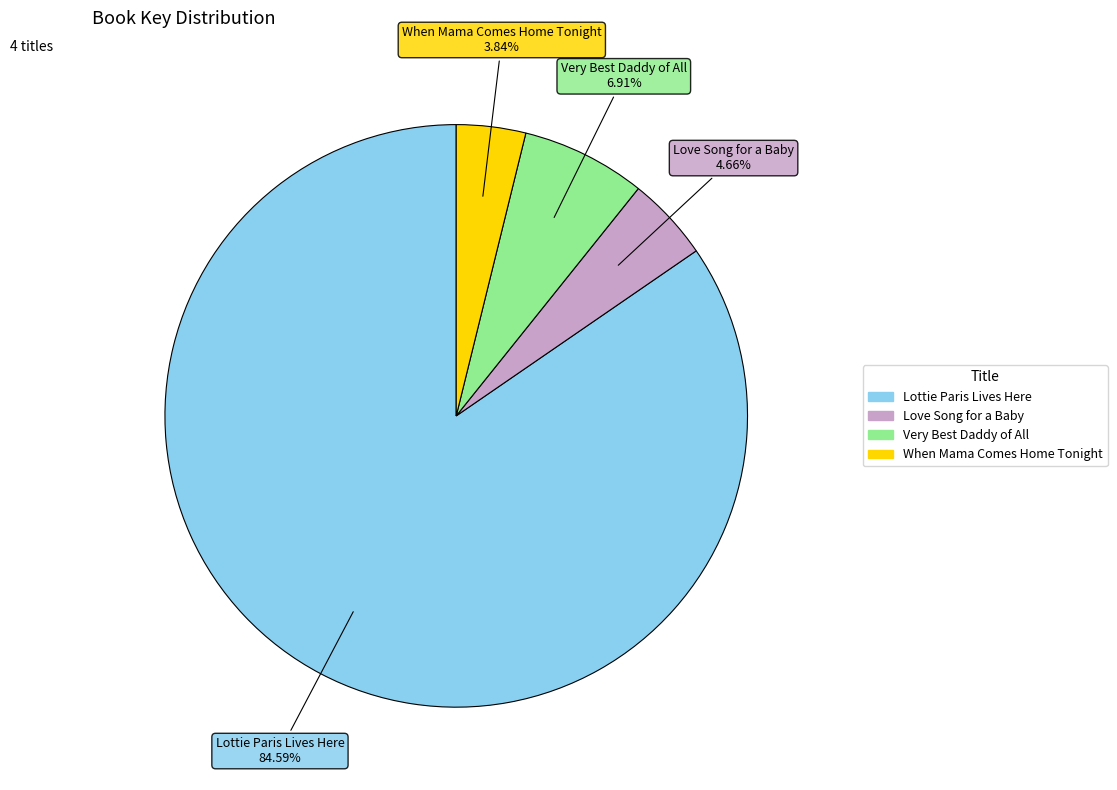

True or false: Very Best Daddy of All accounts for 1% of the total.

False